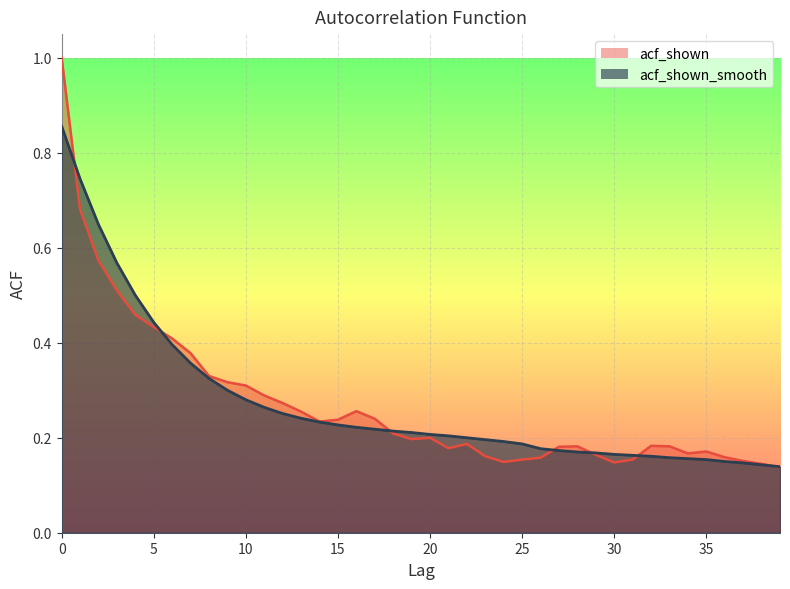

Where is acf_shown_smooth nearest to the value 0?

39